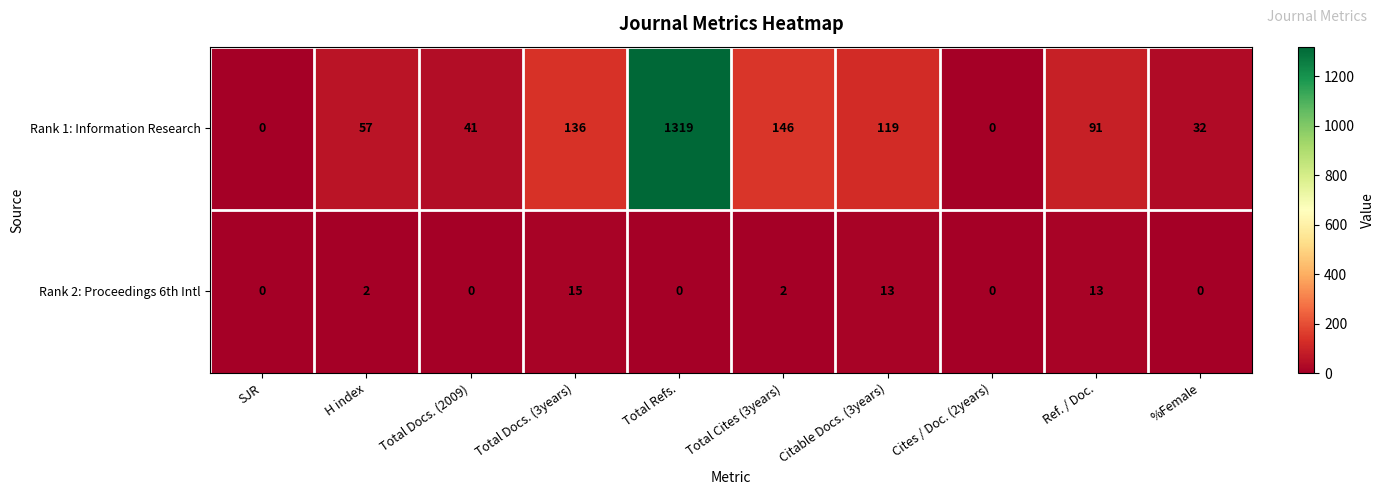

Which series changed the most between Total Refs. and Total Cites (3years)?

Rank 1: Information Research